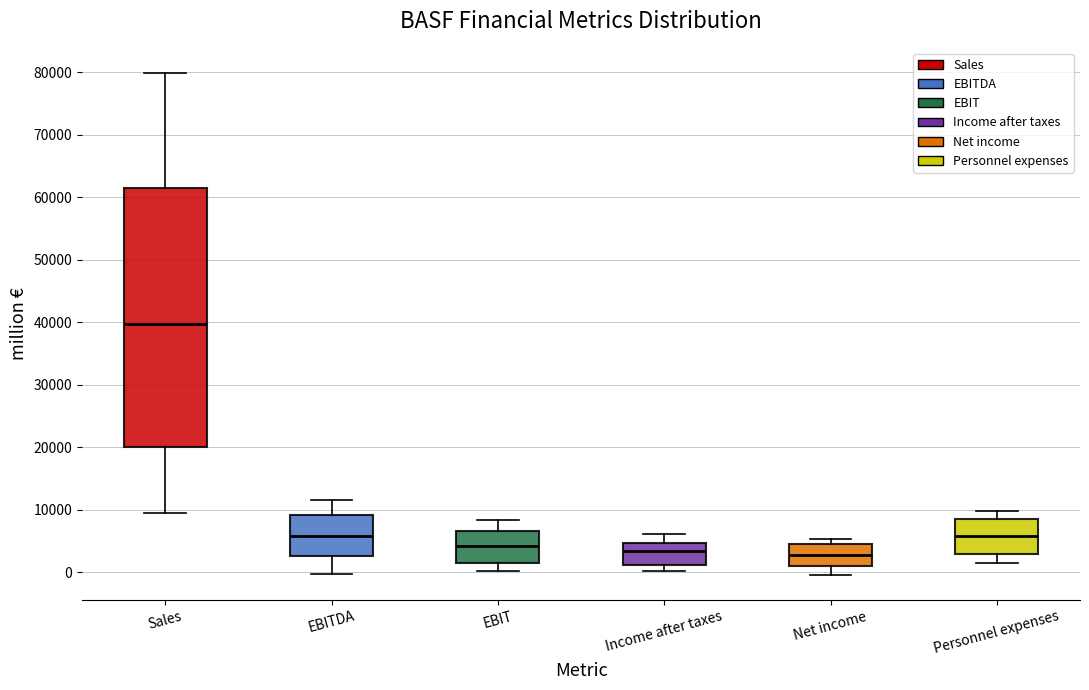

Which box is the tallest, from its lower edge to its upper edge?

Sales